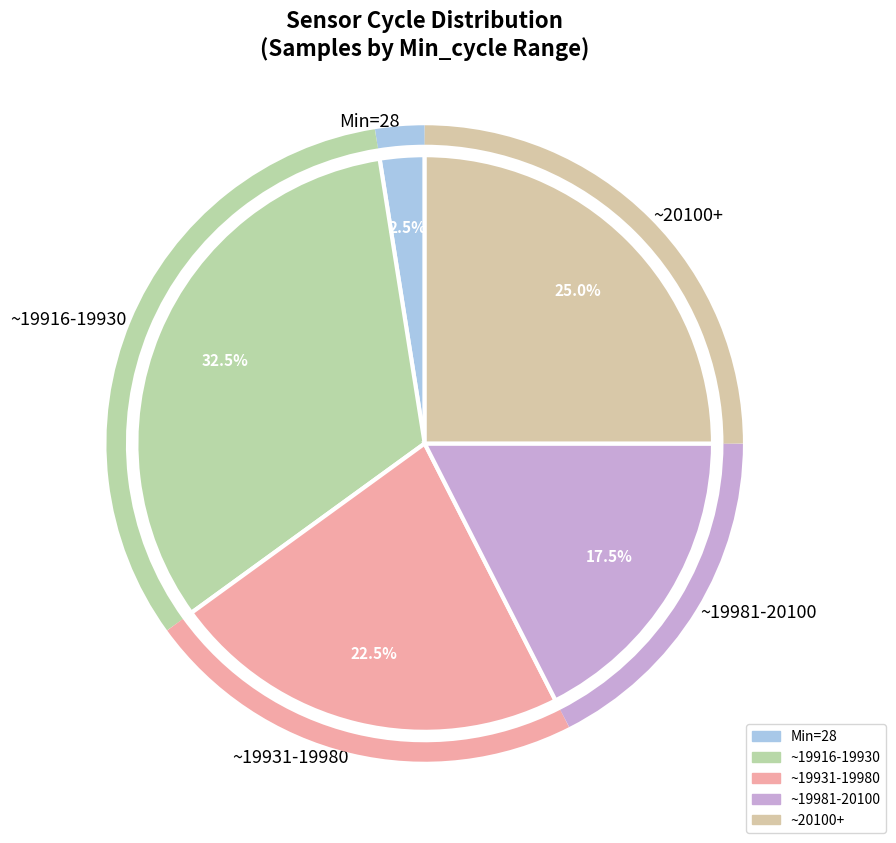

Does any single category account for the majority?

No